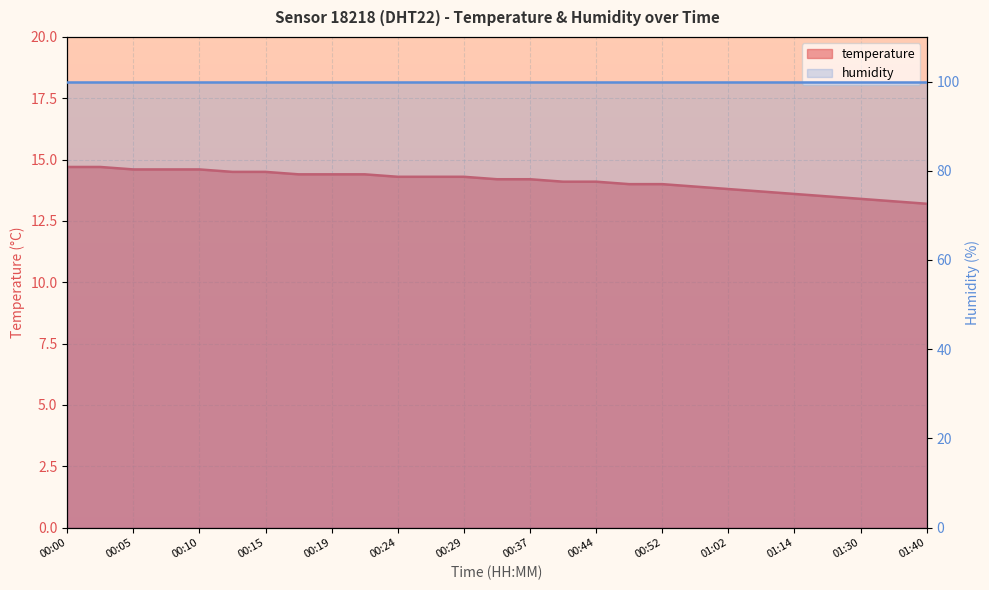

List the labels in order of value, smallest first.

01:40, 01:35, 01:30, 01:25, 01:14, 01:07, 01:02, 00:57, 00:49, 00:52, 00:42, 00:44, 00:34, 00:37, 00:24, 00:27, 00:29, 00:17, 00:19, 00:22, 00:12, 00:15, 00:05, 00:07, 00:10, 00:00, 00:02